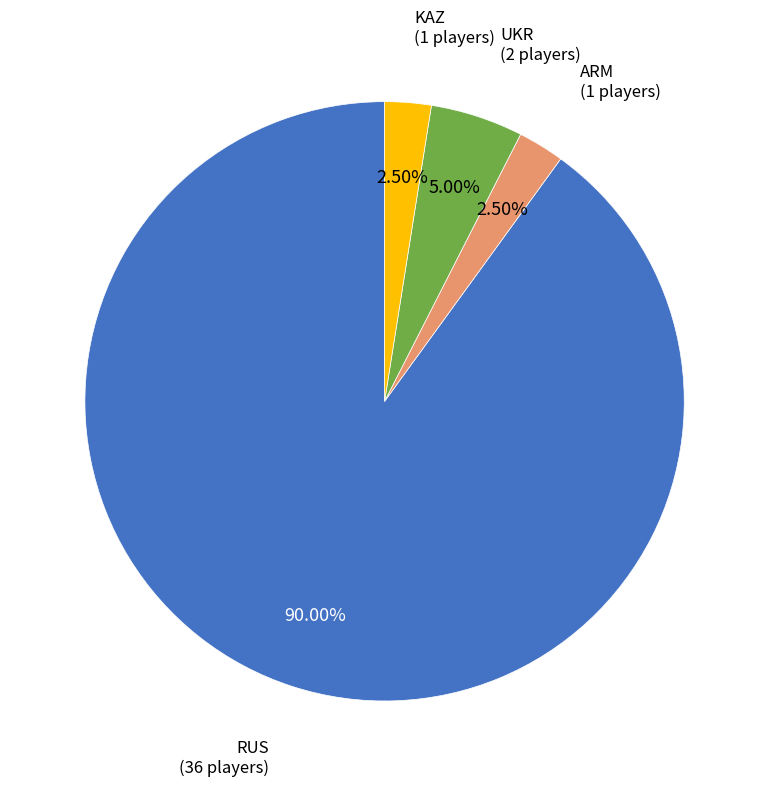

Does any single category account for the majority?

Yes